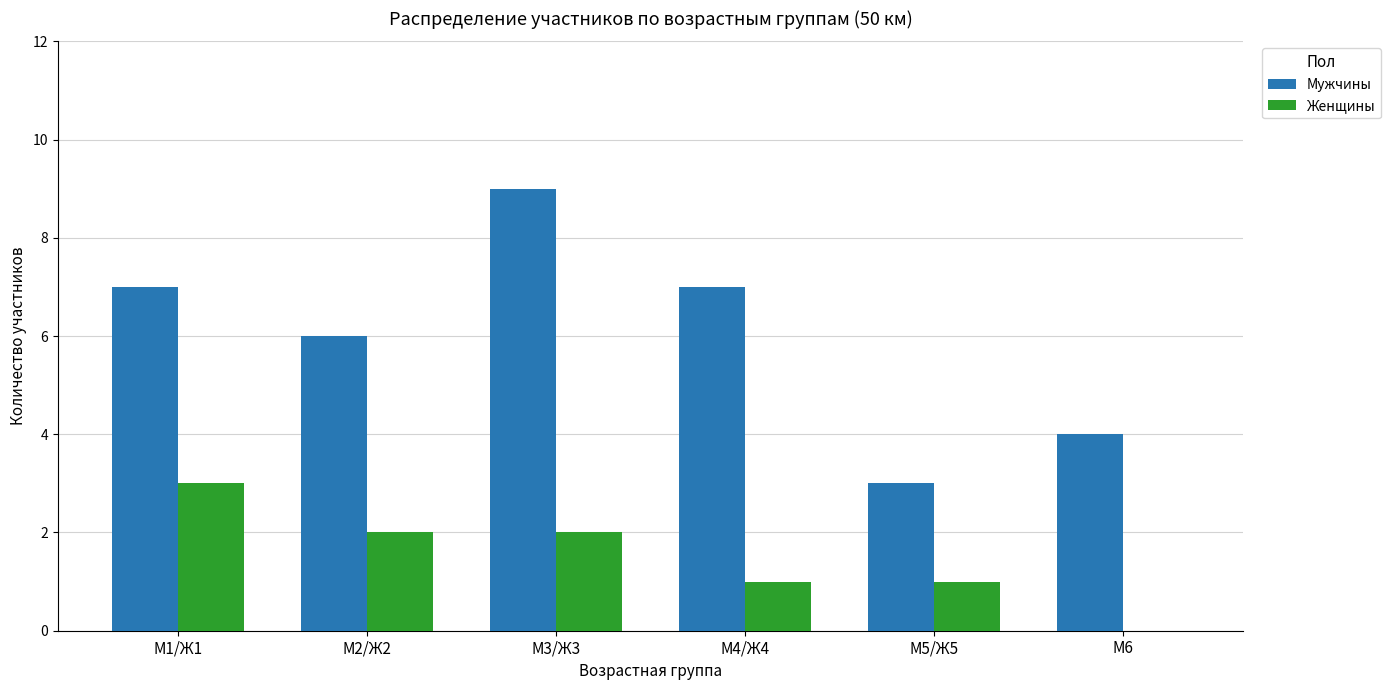

Between М4/Ж4 and М6, which series saw the biggest shift?

Мужчины